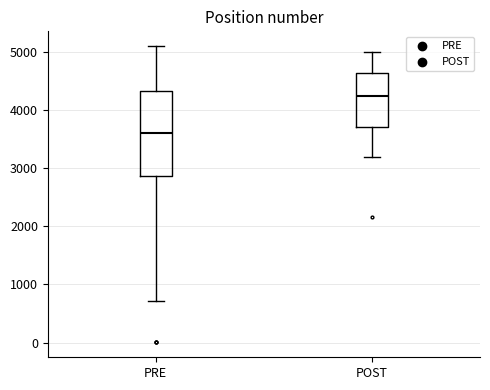

Reading left to right, transcribe this box plot: for each box, give where its median line is, the range the box spans, and where its two whiskers end, as read against the y-axis. The values are not printed on the chart, so give them approximately, as read against the axis.

PRE: median 3600, box 2900 to 4300, whiskers 700 to 5100
POST: median 4200, box 3700 to 4600, whiskers 3200 to 5000